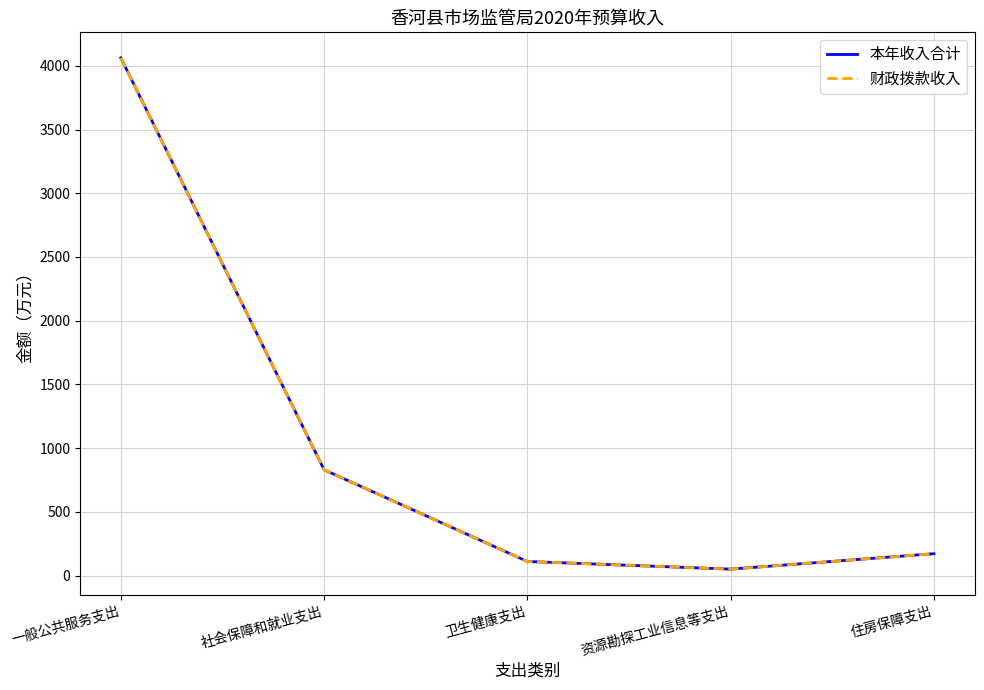

At which category does the chart reach its minimum across all series?

资源勘探工业信息等支出